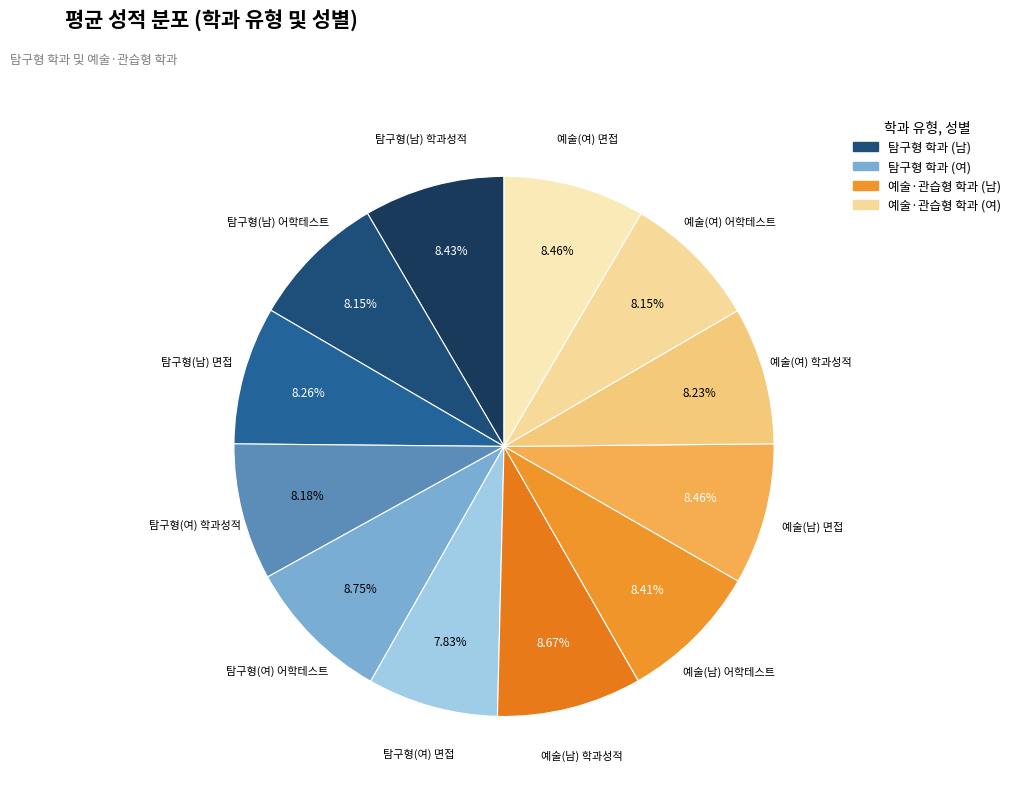

Is there a majority slice in this chart?

No